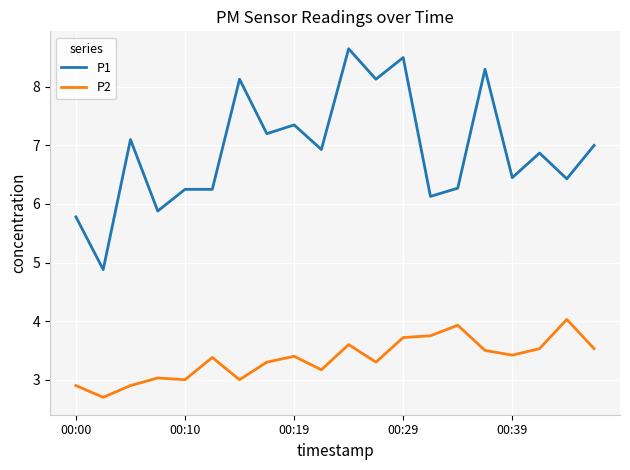

List the series in order of their peak value, highest first.

P1, P2